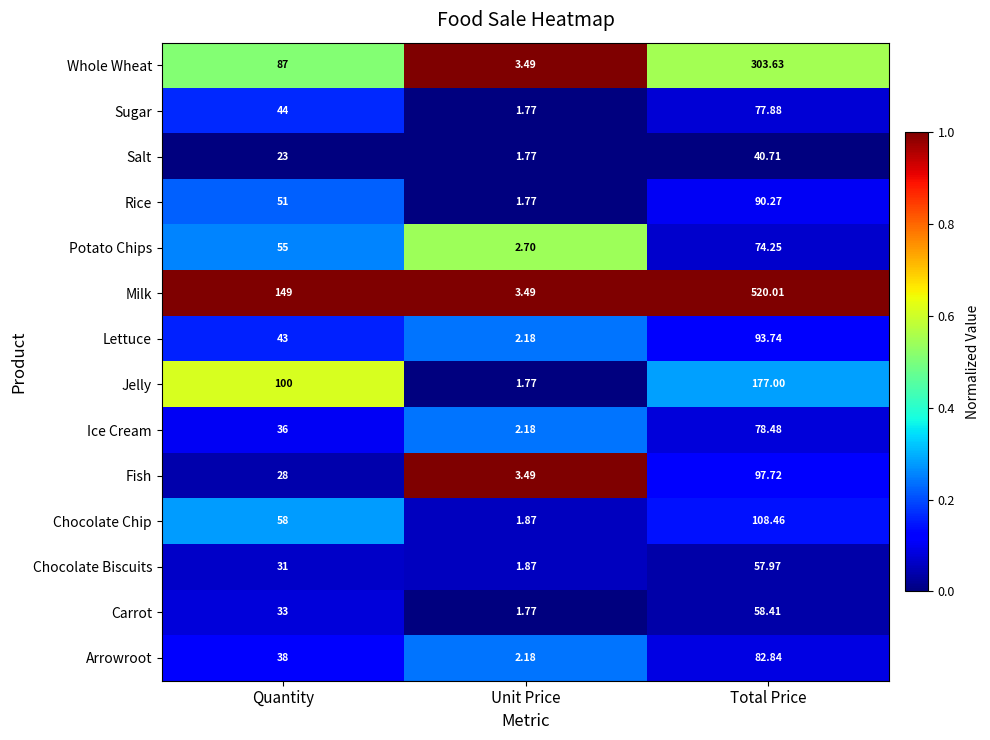

Which category has the highest value across all series?

Total Price